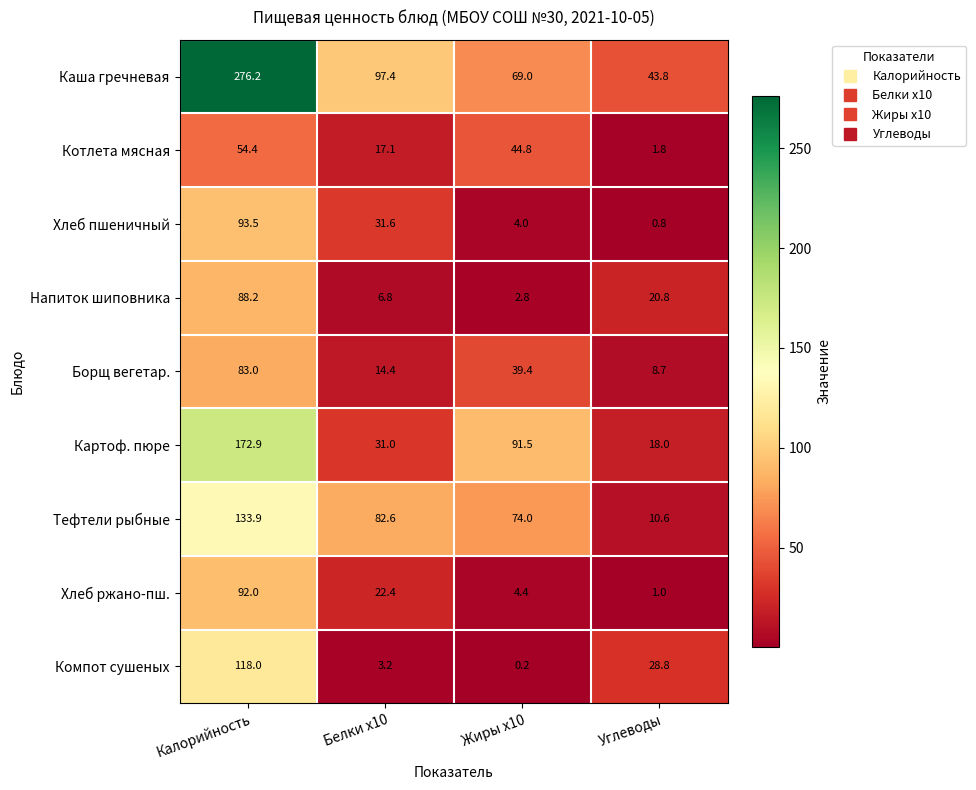

Where is Картоф. пюре nearest to the value 95?

Жиры x10